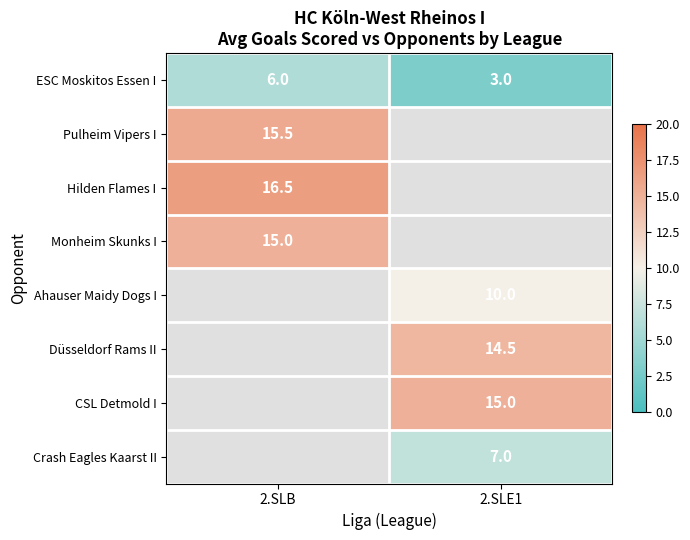

Is it true that Düsseldorf Rams II equals 22.8 at 2.SLE1?

False